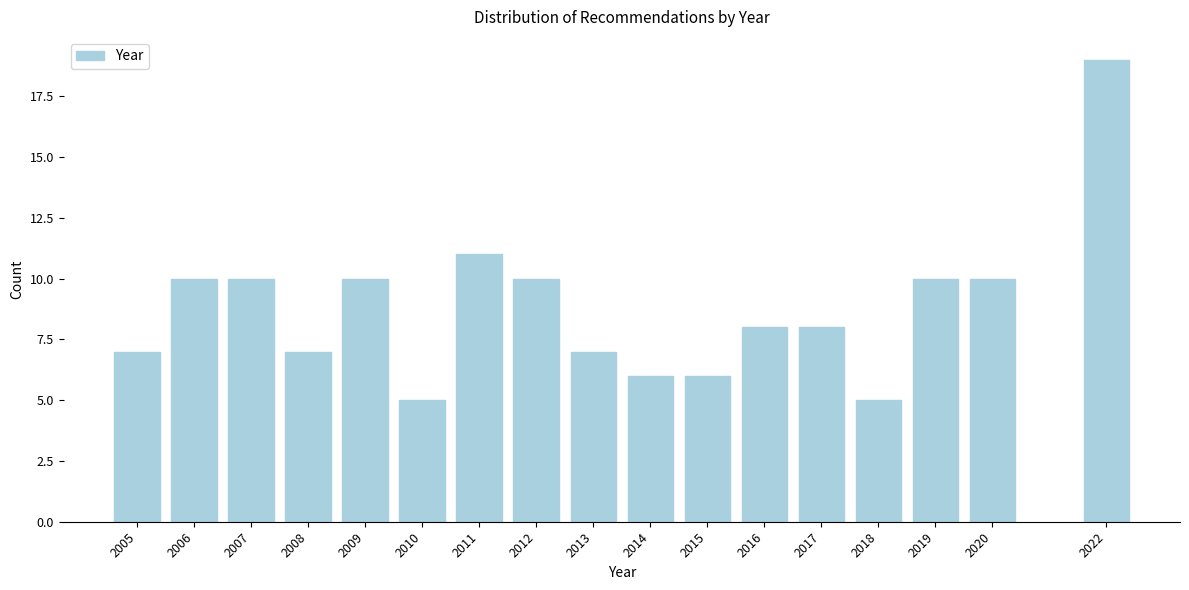

Reading left to right, list all the values displayed in this chart.

7	10	10	7	10	5	11	10	7	6	6	8	8	5	10	10	19